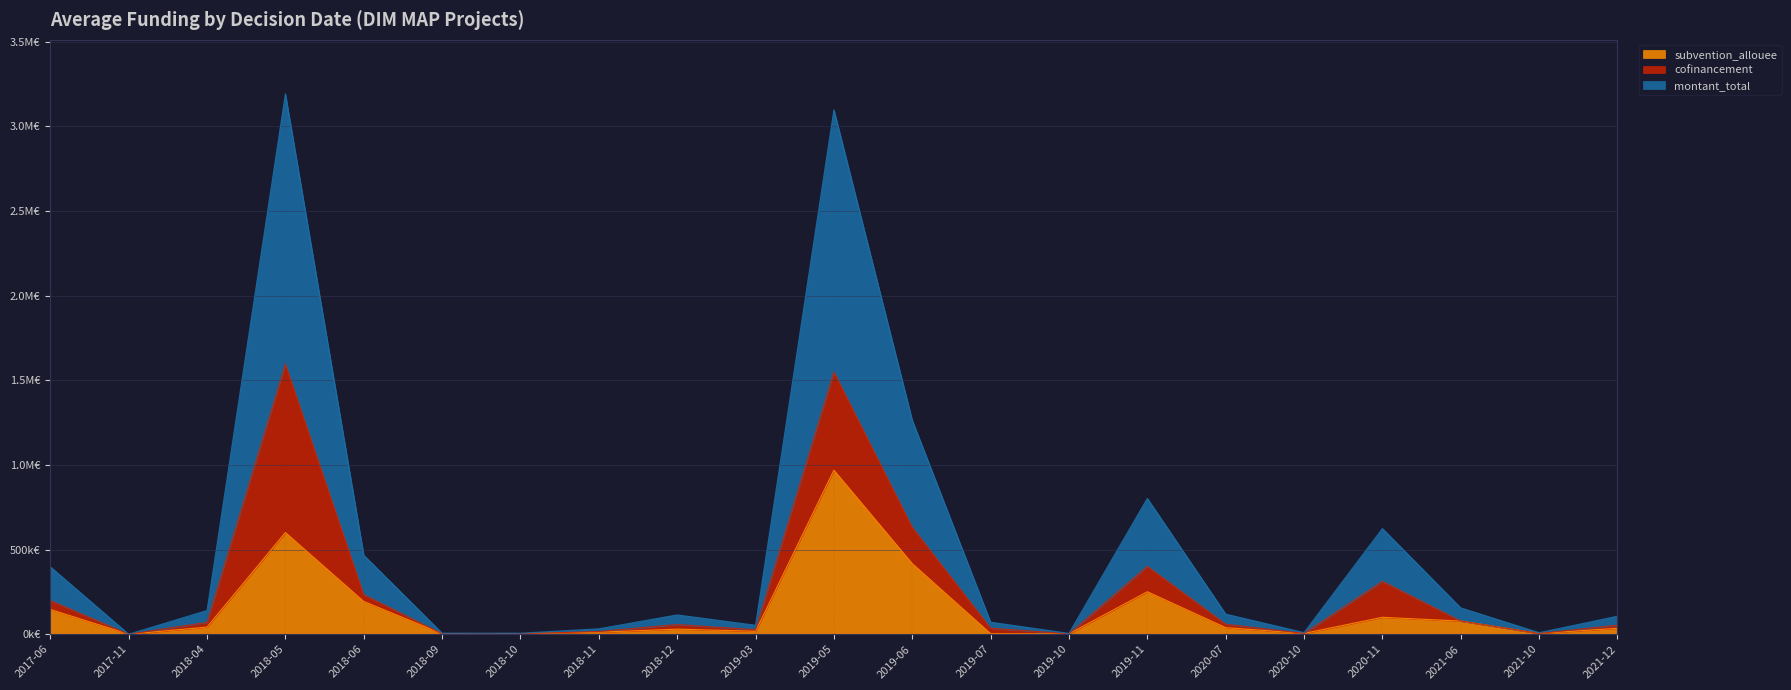

At which category does montant_total reach its first local valley?

2017-11